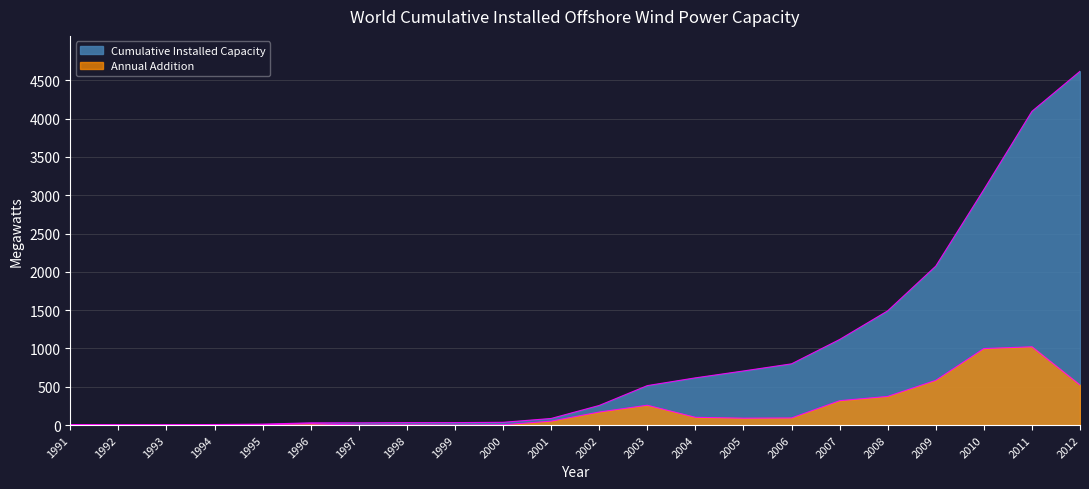

Which series has the largest total across all categories?

Cumulative Installed Capacity